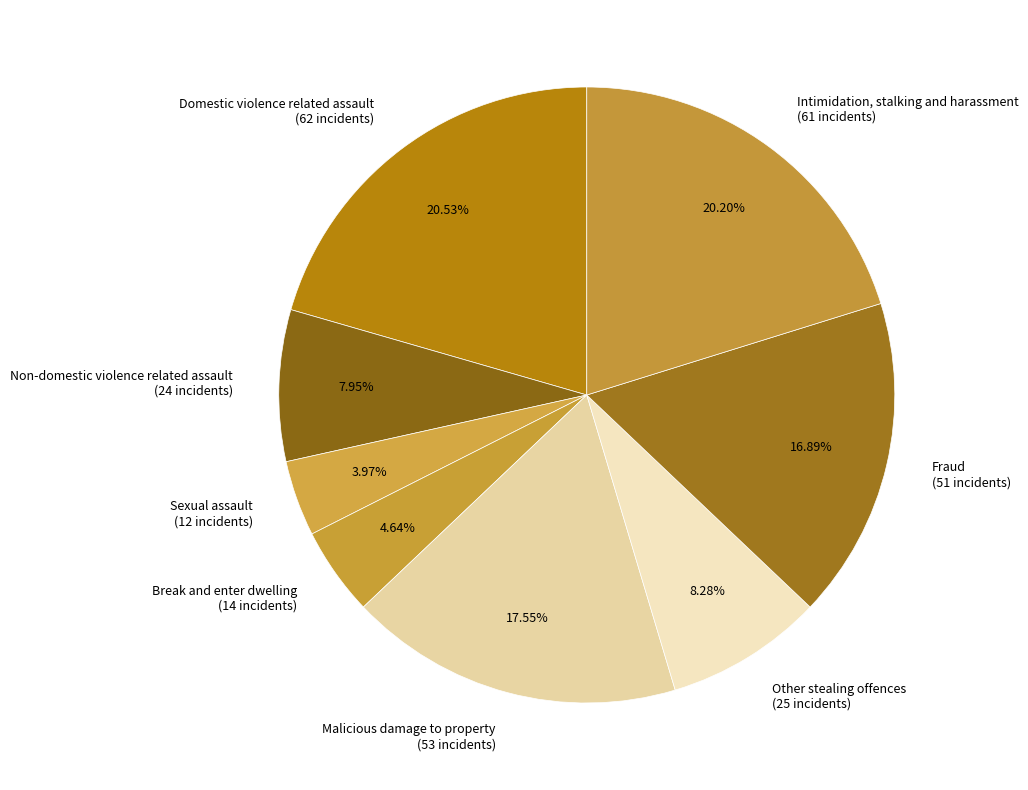

To the nearest percent, what is the difference between the largest and smallest slice percentages?

17%